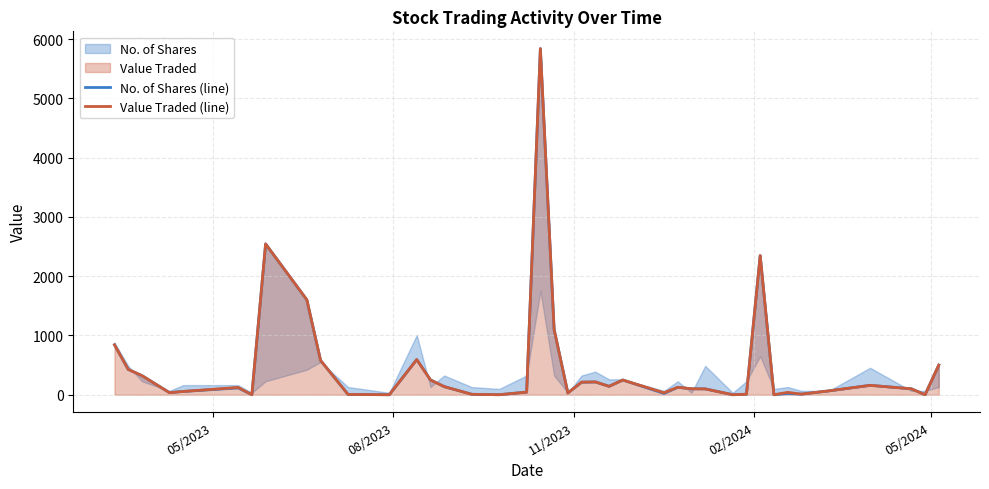

Which series has the largest total across all categories?

Value Traded (line)